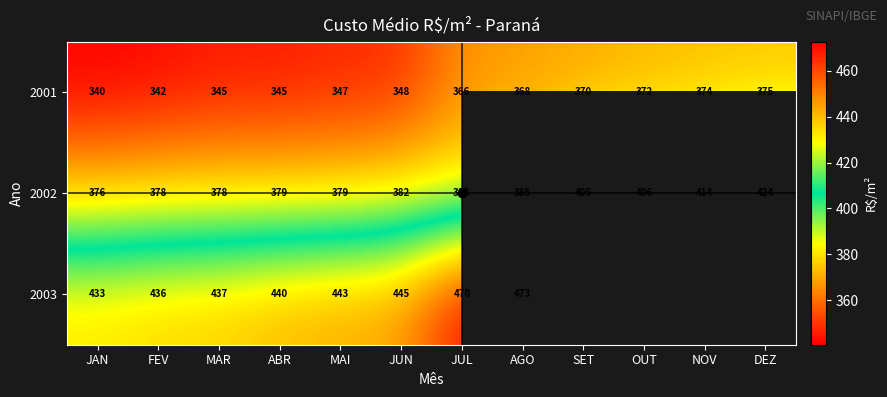

Which label corresponds to the smallest value in the chart?

JAN